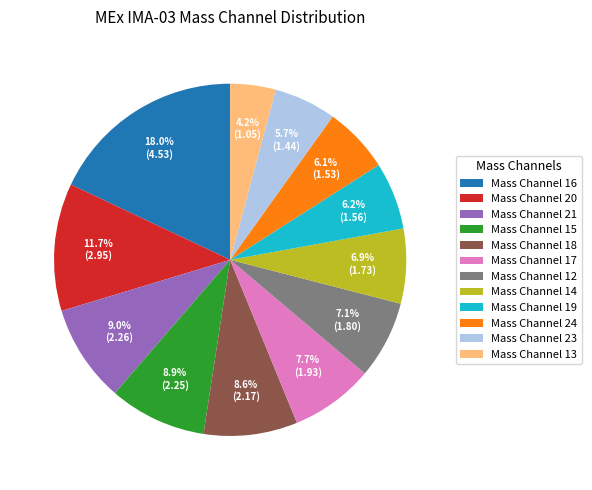

To the nearest percent, what is the difference between the largest and smallest slice percentages?

14%